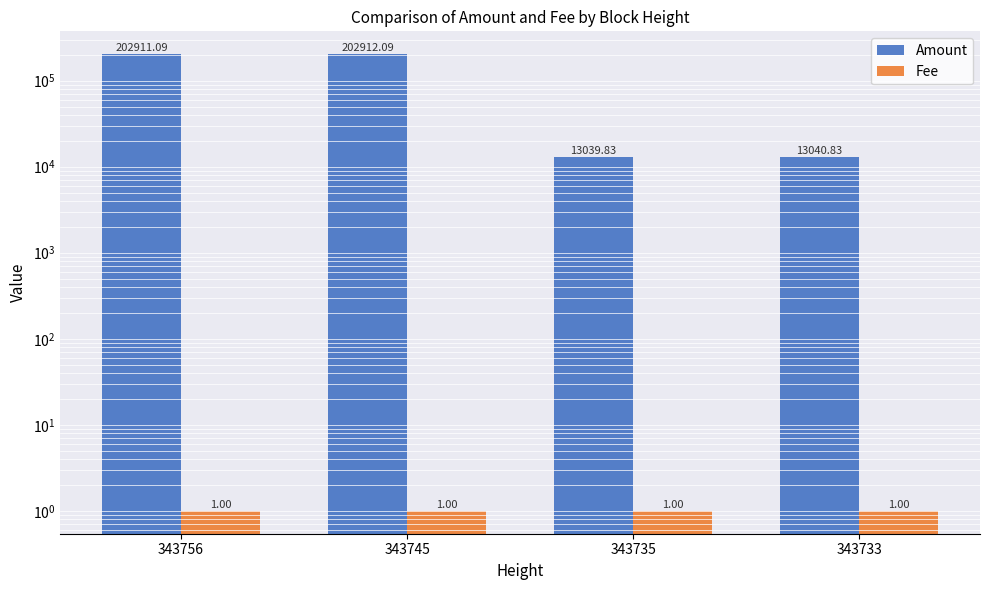

Is it true that Fee equals 1.0 at 343733?

True